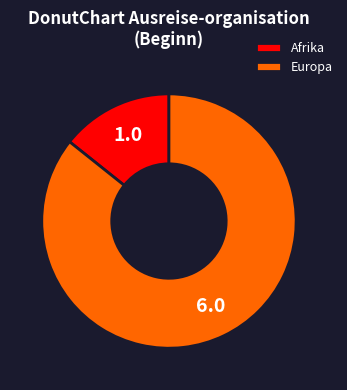

Which slice is the smallest?

Afrika